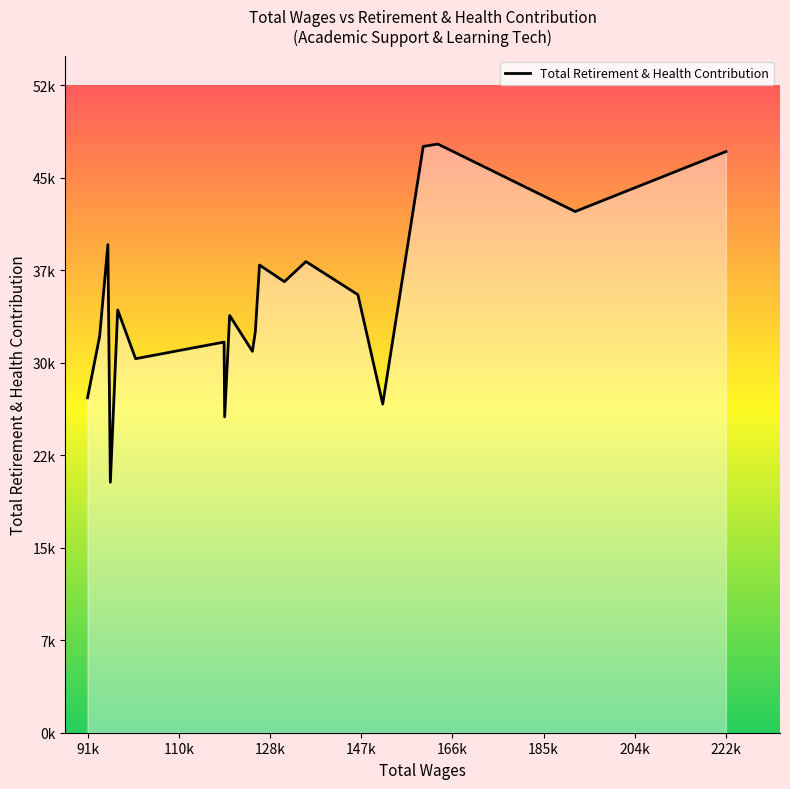

Does the chart have visible grid lines?

No